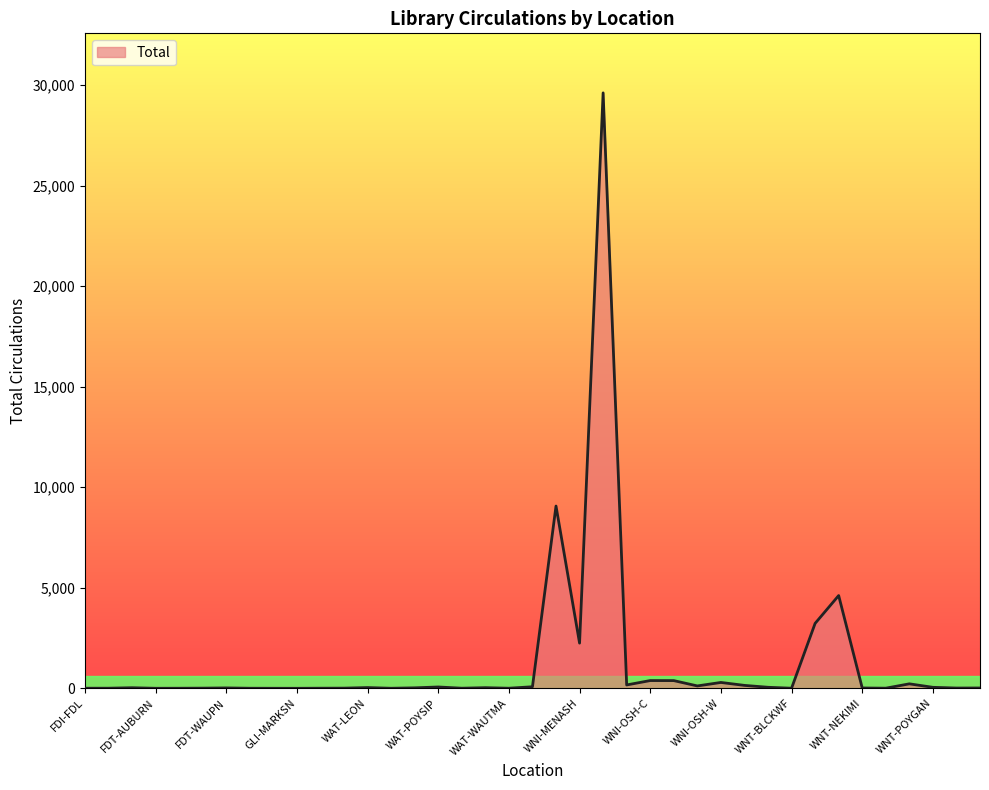

What is the difference between the maximum and minimum values?

29608